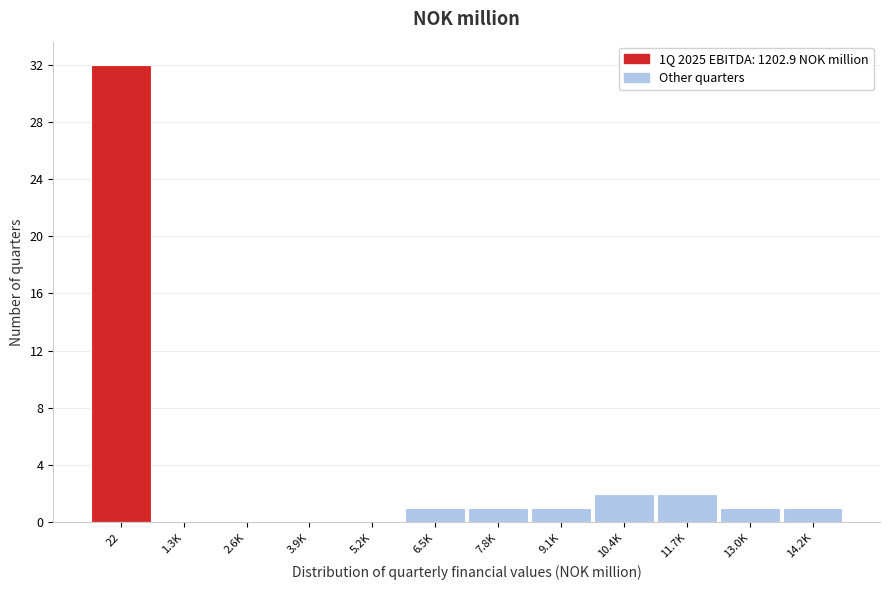

Reading left to right, extract all data points from this chart.

22=32	1.3K=0	2.6K=0	3.9K=0	5.2K=0	6.5K=1	7.8K=1	9.1K=1	10.4K=2	11.7K=2	13.0K=1	14.2K=1